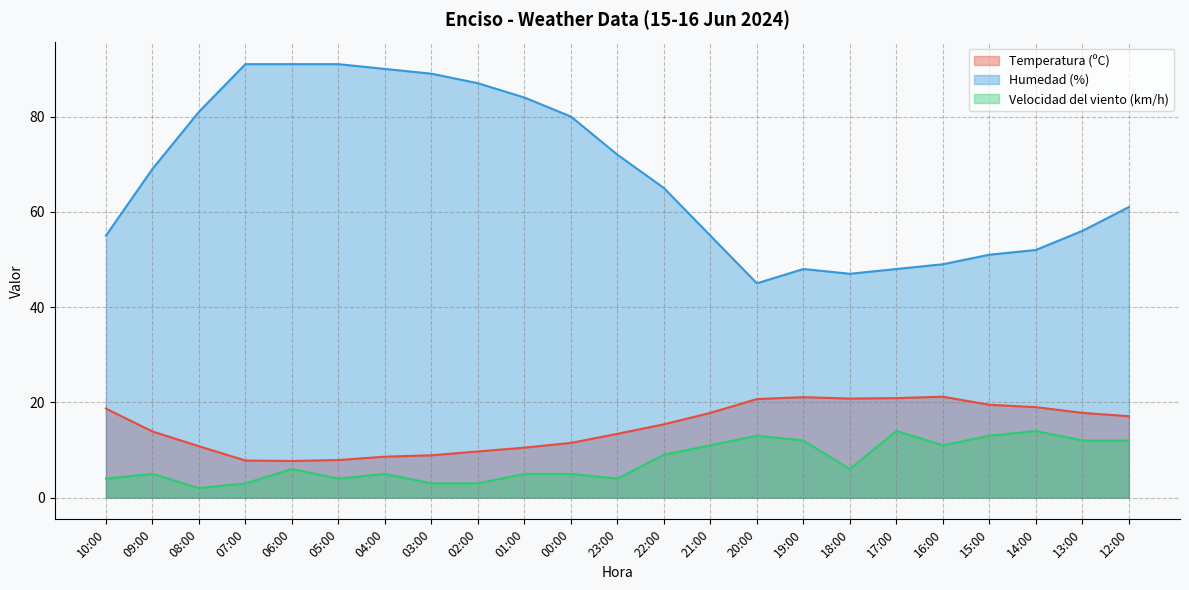

Reading left to right, extract all data points from this chart.

Temperatura (ºC): 18.7	13.9	10.8	7.8	7.7	7.9	8.6	8.9	9.7	10.5	11.5	13.4	15.4	17.8	20.7	21.1	20.8	20.9	21.2	19.5	19.0	17.8	17.1
Humedad (%): 55.0	69.0	81.0	91.0	91.0	91.0	90.0	89.0	87.0	84.0	80.0	72.0	65.0	55.0	45.0	48.0	47.0	48.0	49.0	51.0	52.0	56.0	61.0
Velocidad del viento (km/h): 4.0	5.0	2.0	3.0	6.0	4.0	5.0	3.0	3.0	5.0	5.0	4.0	9.0	11.0	13.0	12.0	6.0	14.0	11.0	13.0	14.0	12.0	12.0